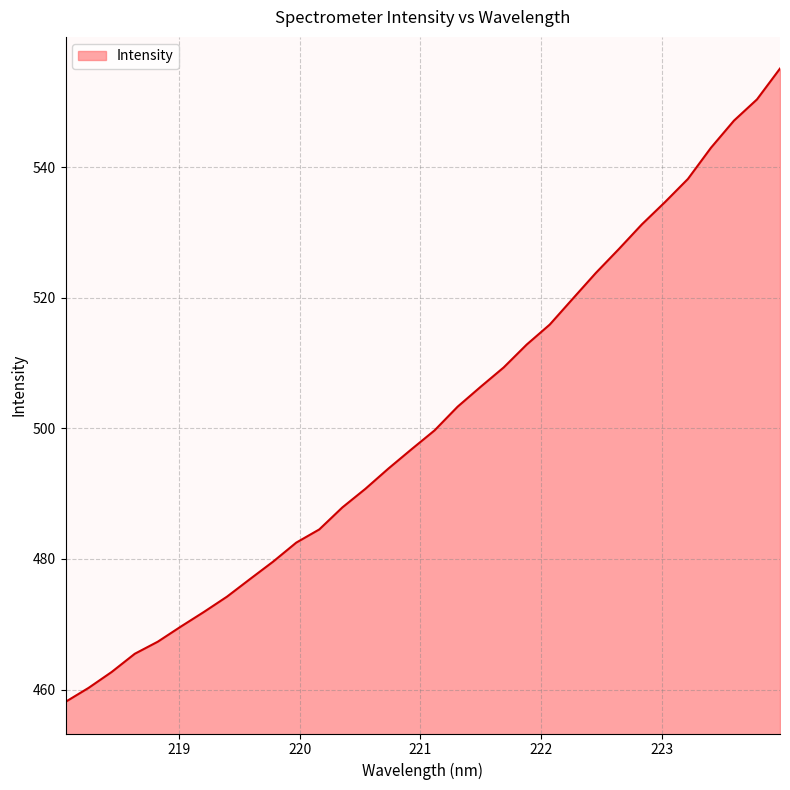

What is the difference between the maximum and minimum values?

97.0